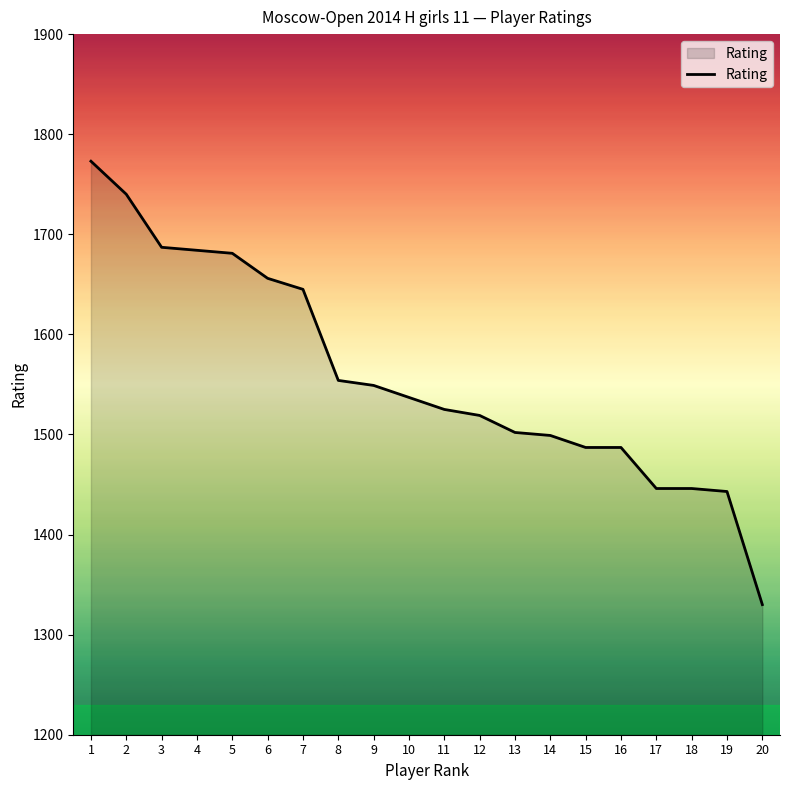

Which label corresponds to the largest value in the chart?

1